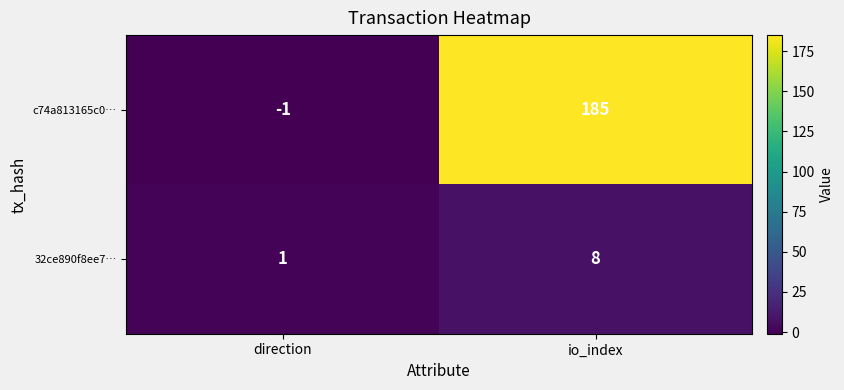

What is the greatest value displayed?

185